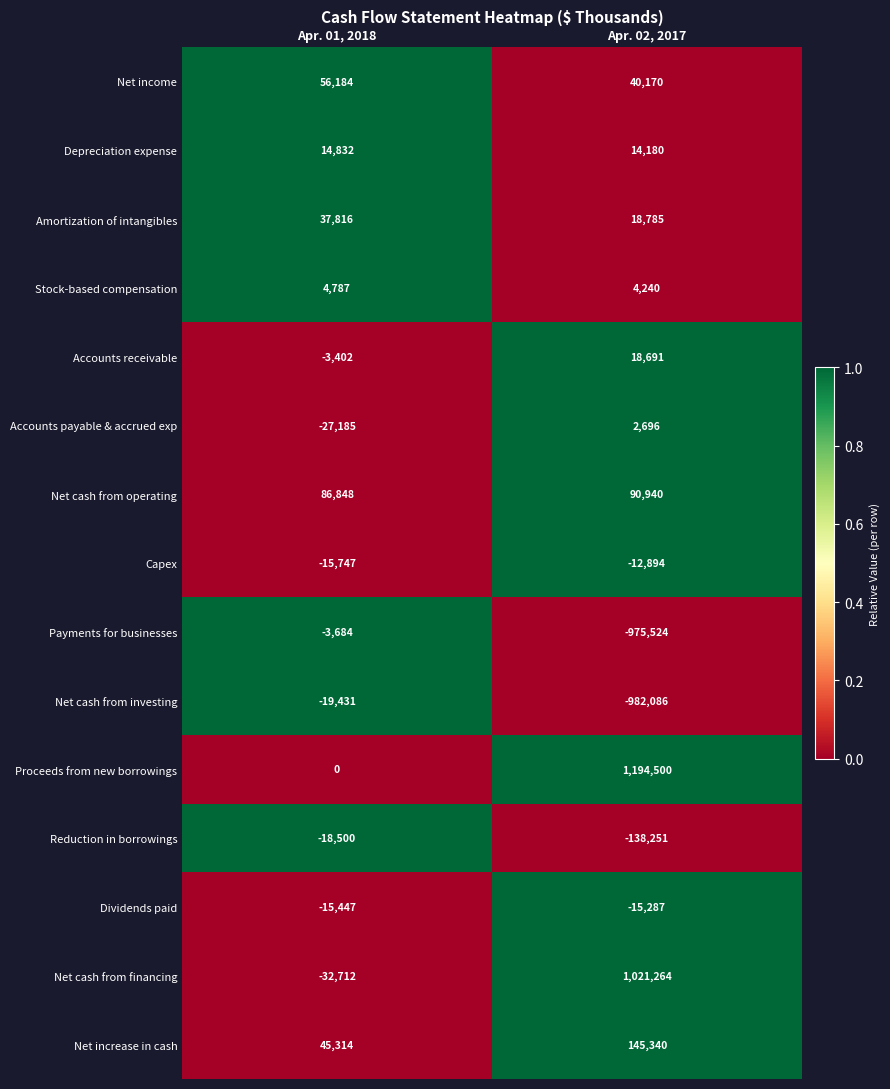

Is it true that Depreciation expense equals 7689 at Apr. 02, 2017?

False